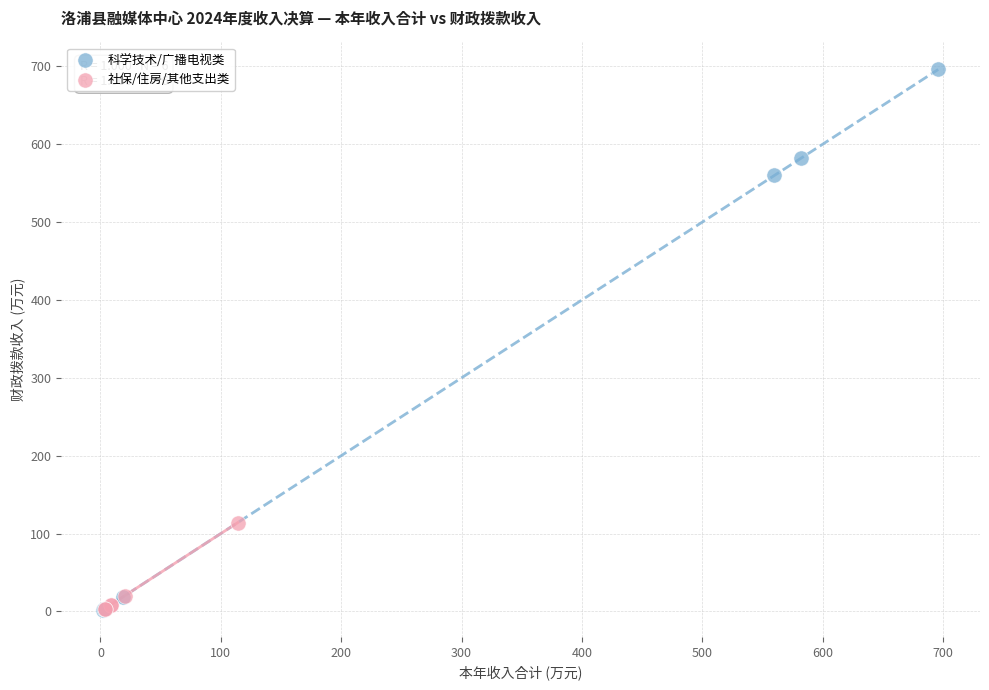

Which series reaches the maximum Y coordinate?

科学技术/广播电视类